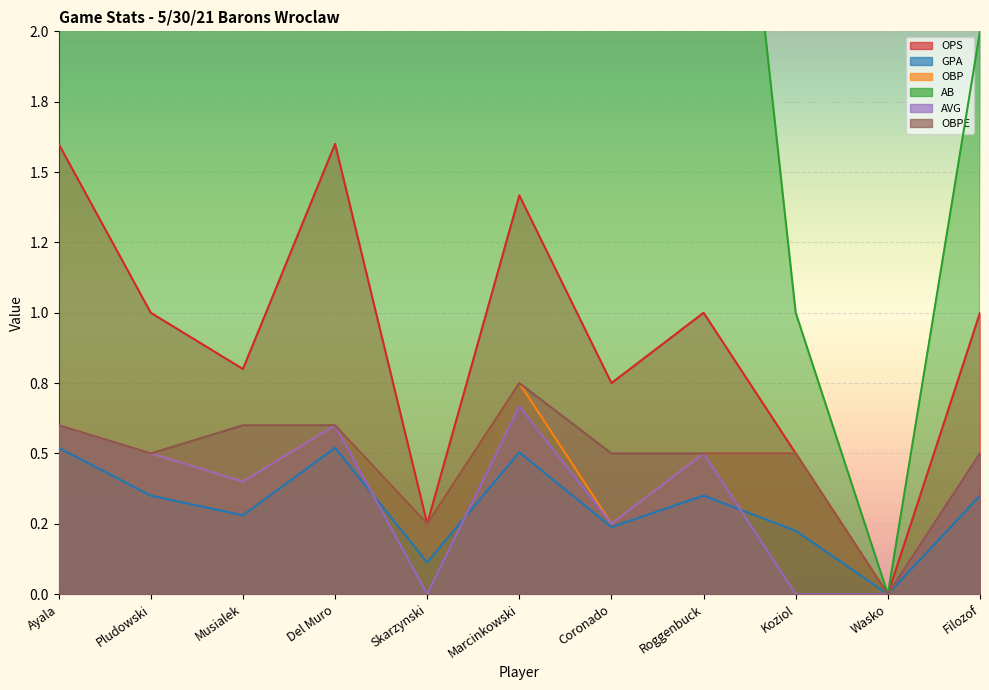

What is the maximum value for AVG?

0.7